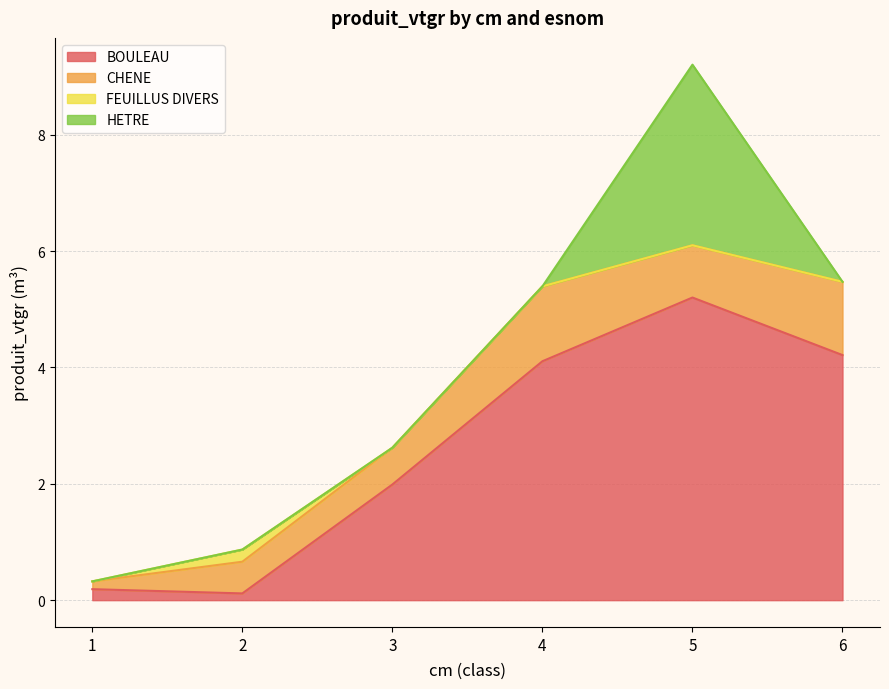

Does the chart have visible grid lines?

Yes